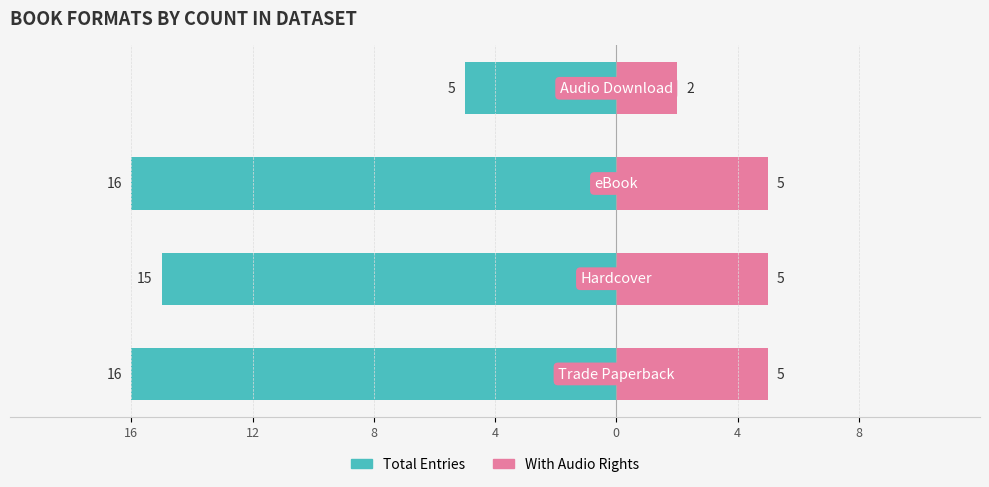

Which series has the largest range (max minus min)?

Total Entries